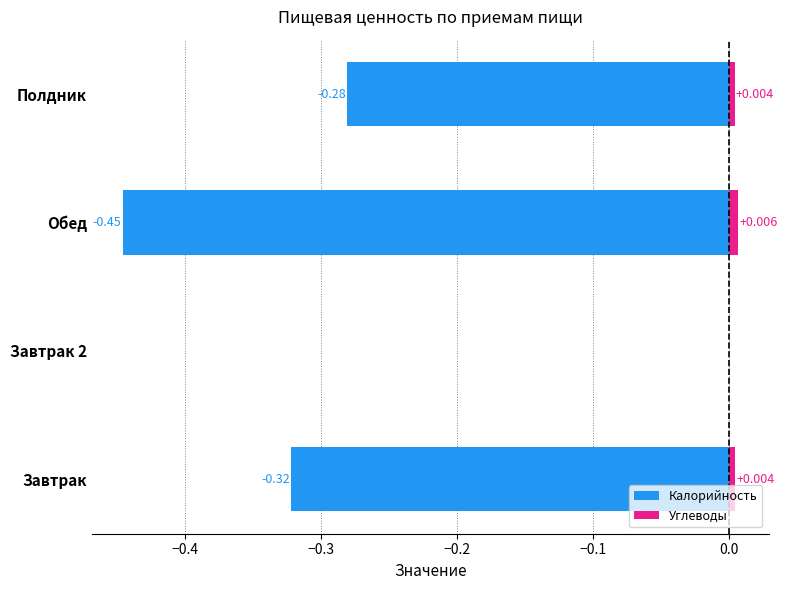

How many bars are there in each group?

2